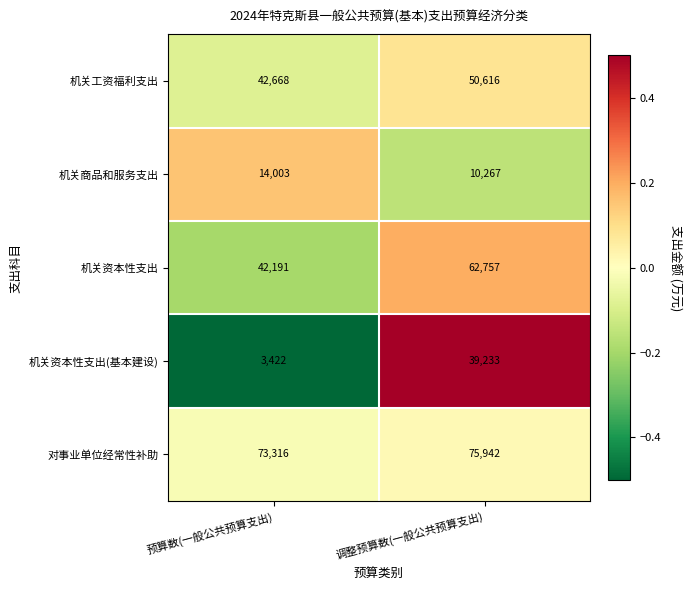

Which category has the lowest value across all series?

预算数(一般公共预算支出)